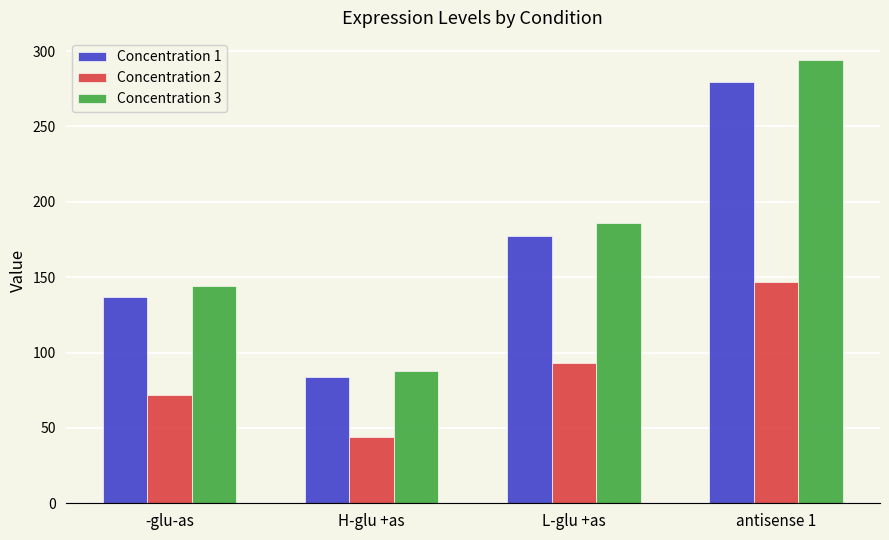

What is the minimum value shown in the chart?

44.0